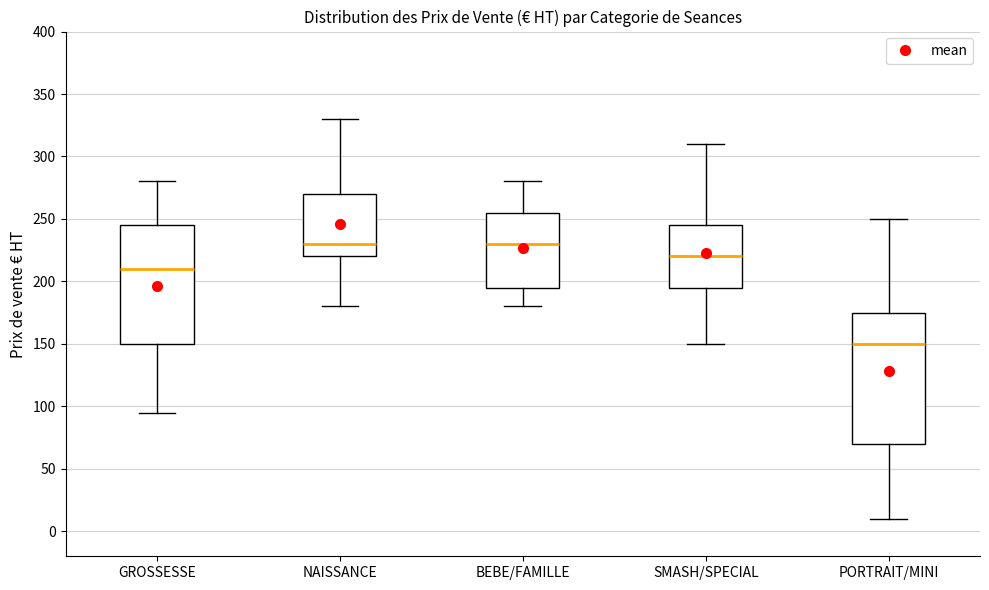

Reading left to right, read every box against the y-axis: the position of its median line, the range the box covers, and the ends of its whiskers. The values are not printed on the chart, so give them approximately, as read against the axis.

GROSSESSE: median 210, box 150 to 245, whiskers 95 to 280
NAISSANCE: median 230, box 220 to 270, whiskers 180 to 330
BEBE/FAMILLE: median 230, box 195 to 255, whiskers 180 to 280
SMASH/SPECIAL: median 220, box 195 to 245, whiskers 150 to 310
PORTRAIT/MINI: median 150, box 70 to 175, whiskers 10 to 250